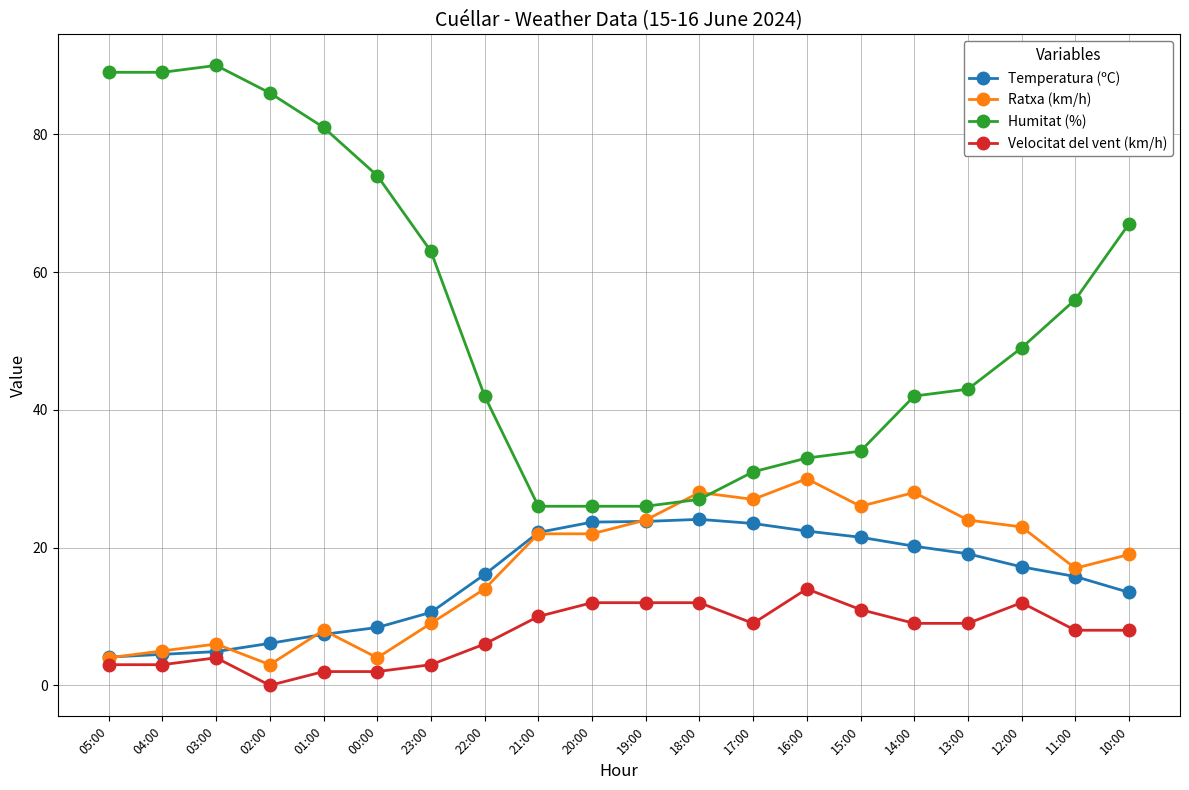

True or false: Temperatura (ºC) and Humitat (%) intersect in this chart.

False